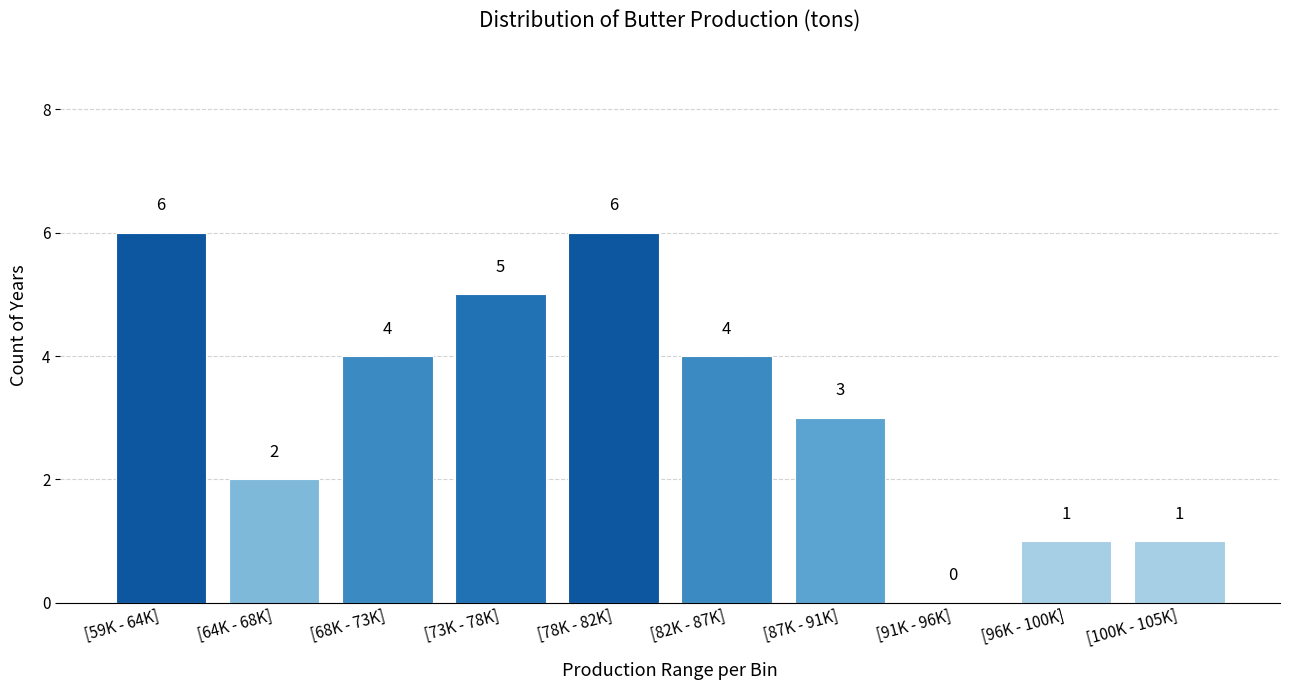

Reading left to right, what are all the values shown in this chart?

[59K - 64K]=6	[64K - 68K]=2	[68K - 73K]=4	[73K - 78K]=5	[78K - 82K]=6	[82K - 87K]=4	[87K - 91K]=3	[91K - 96K]=0	[96K - 100K]=1	[100K - 105K]=1